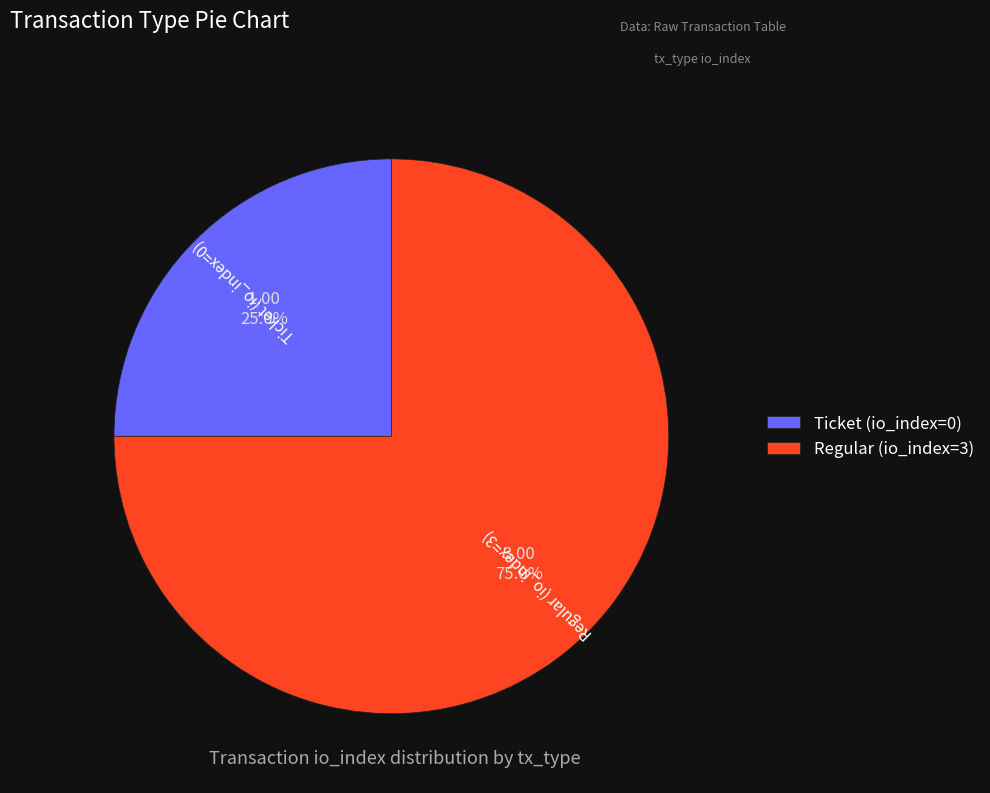

Do Ticket (io_index=0) and Regular (io_index=3) together represent more than half of the pie?

Yes